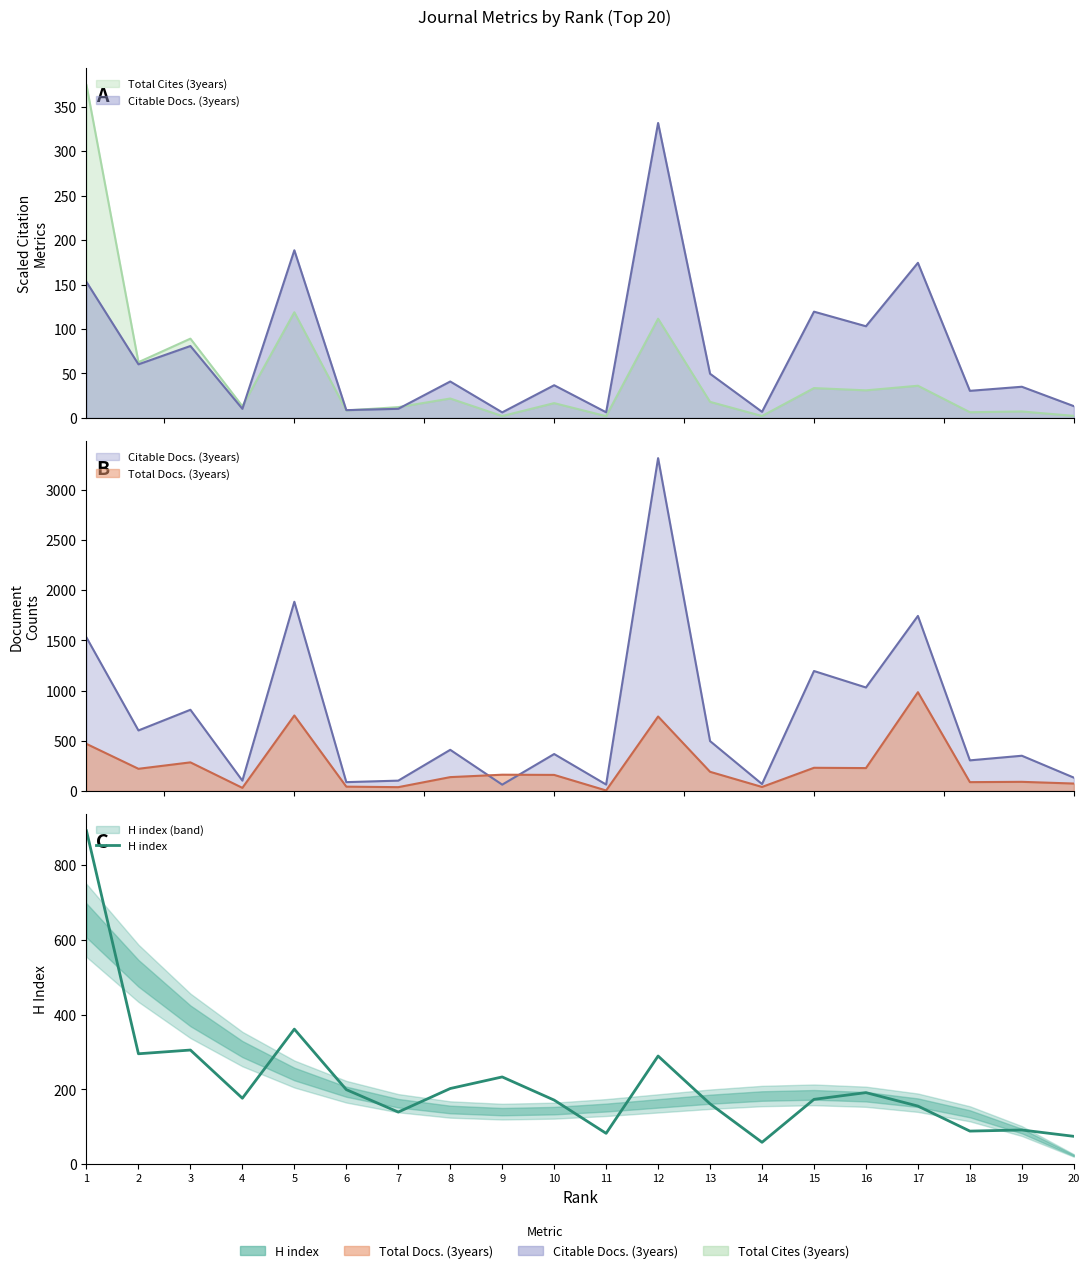

What is the change in value from 10 to 15?

+2